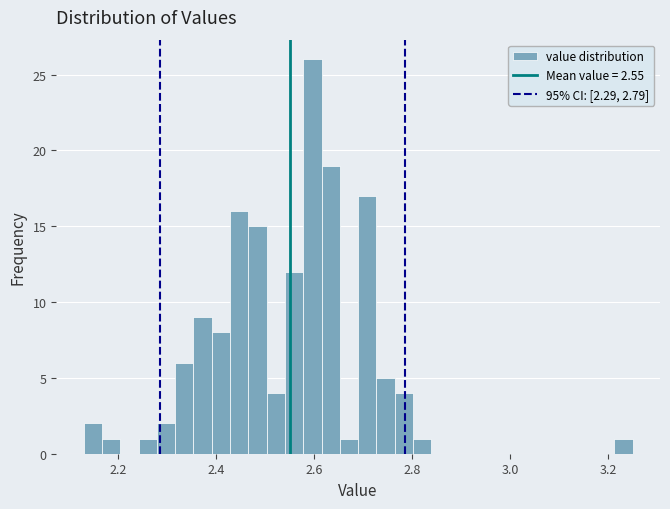

Read against the x-axis, roughly where is the centre of the tallest bar?

2.60